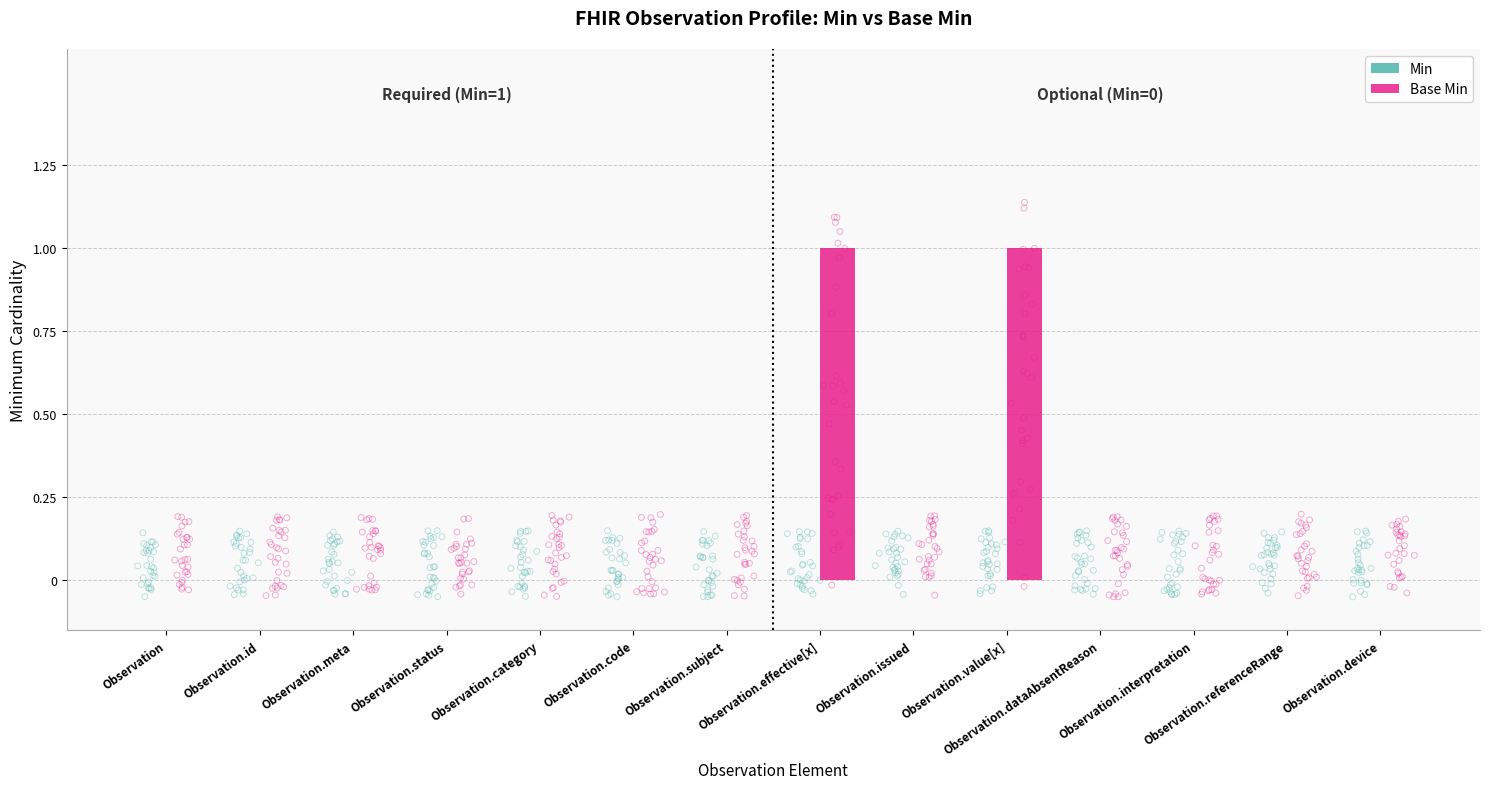

At which category is the sum across all series the highest?

Observation.effective[x]